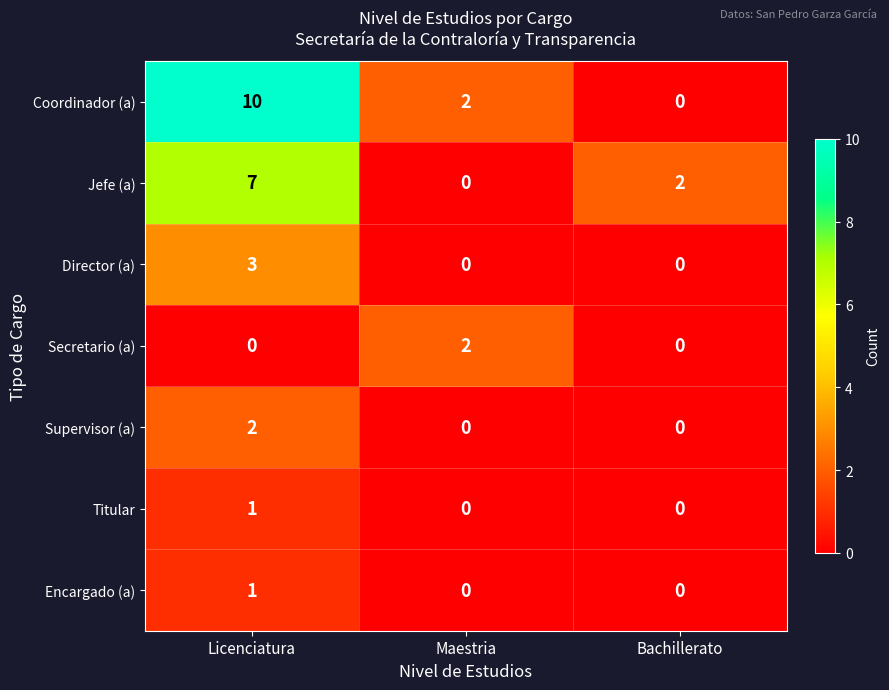

The value of Titular at Maestria is 0. True or false?

True